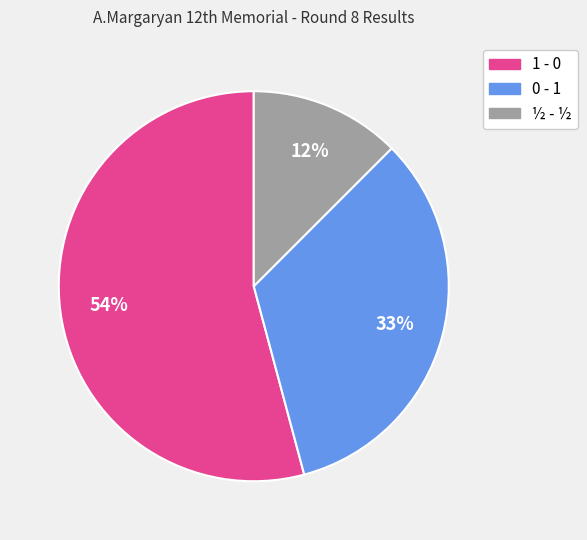

Count the number of slices in the pie.

3